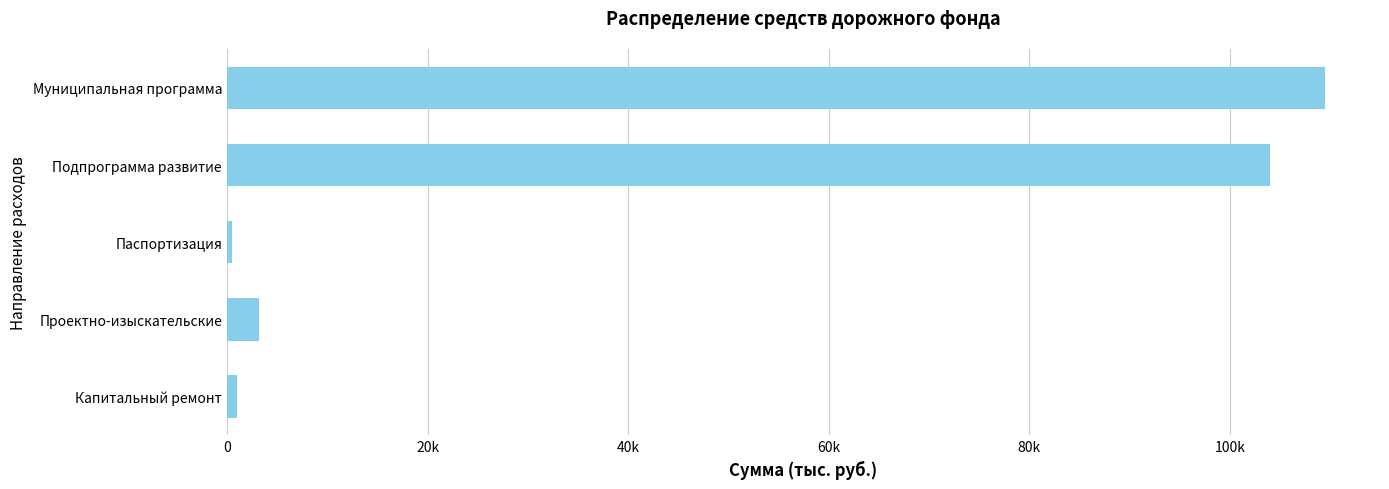

Are the bars horizontal?

Yes